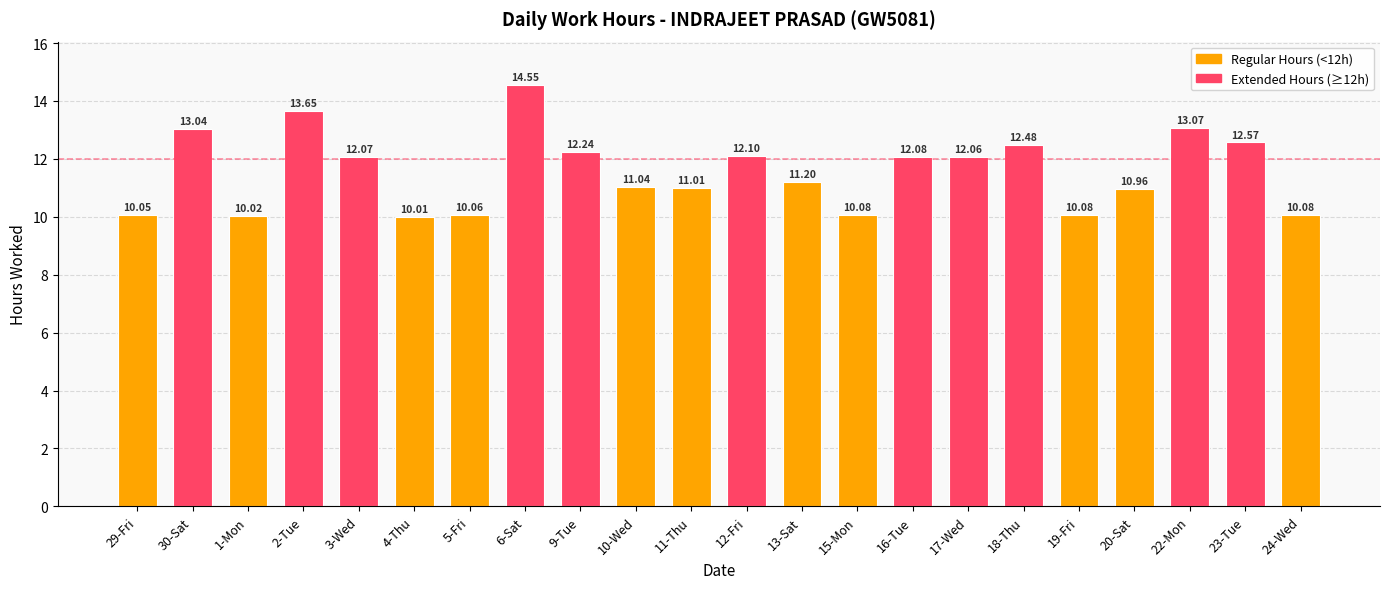

Does the chart contain stacked bars?

No